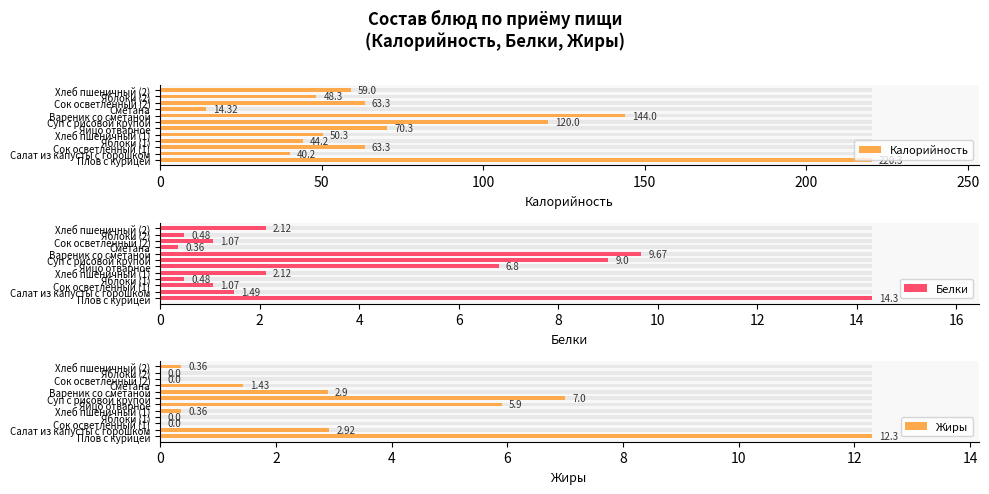

What is the spread (max minus min) of values at Плов с курицей?

208.0